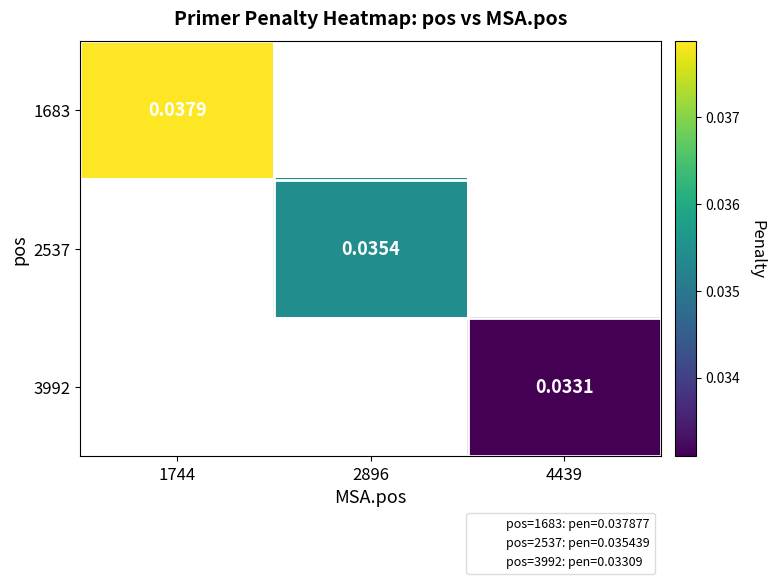

Which has a higher value, 4439 or 1744?

1744